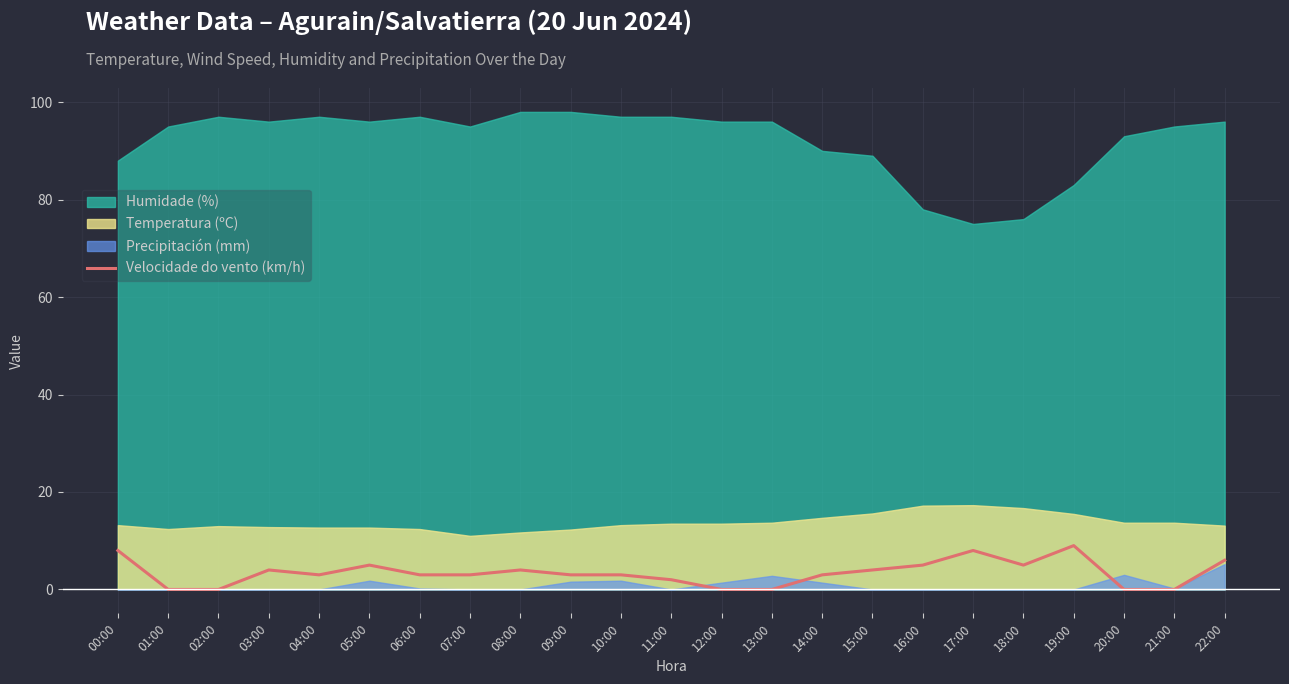

The value at 04:00 is 3. True or false?

True